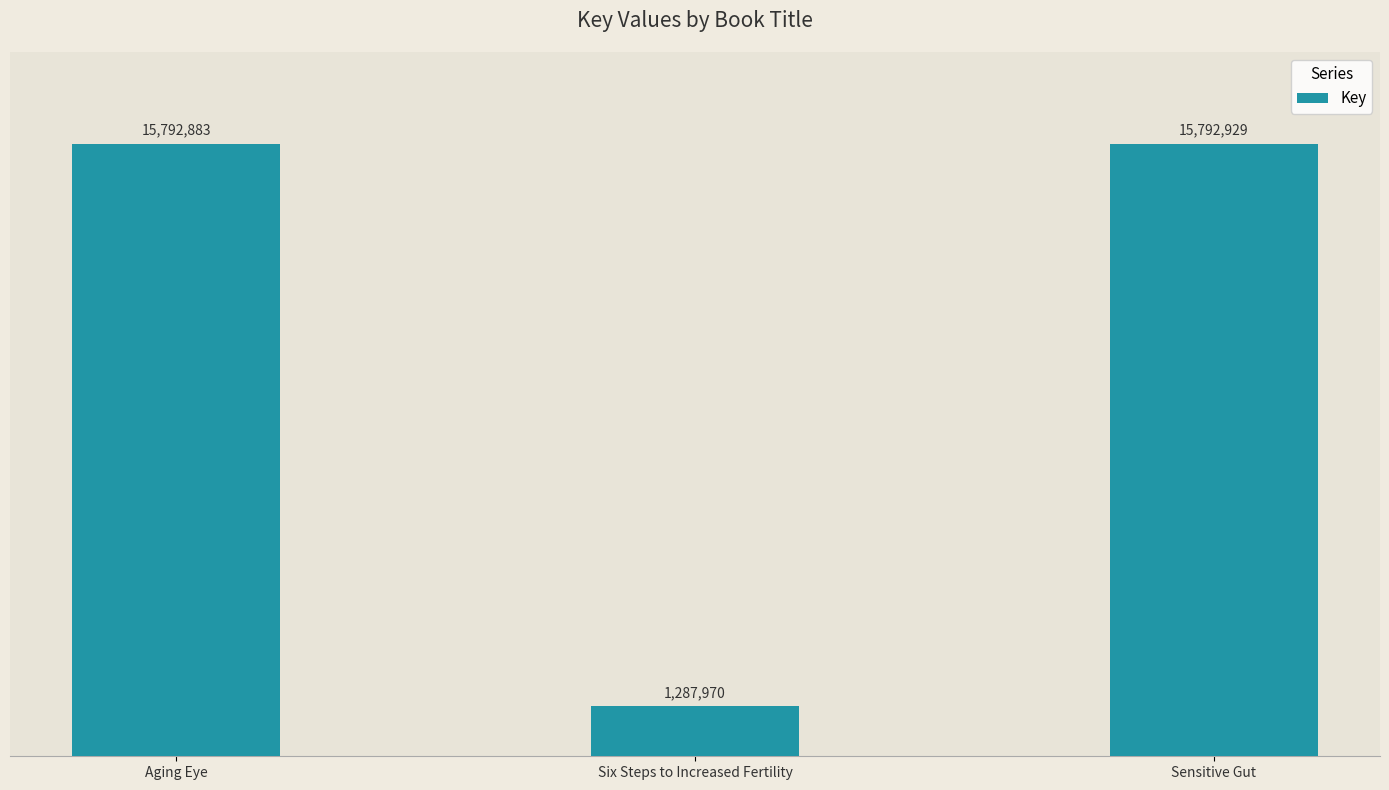

What is the change in value from Six Steps to Increased Fertility to Sensitive Gut?

+14504959